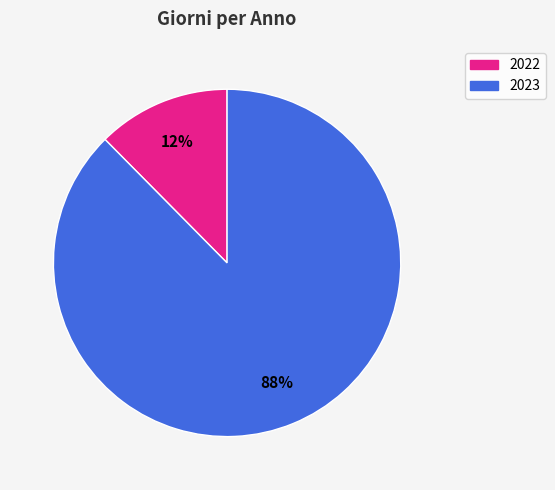

Between 2023 and 2022, which is larger?

2023